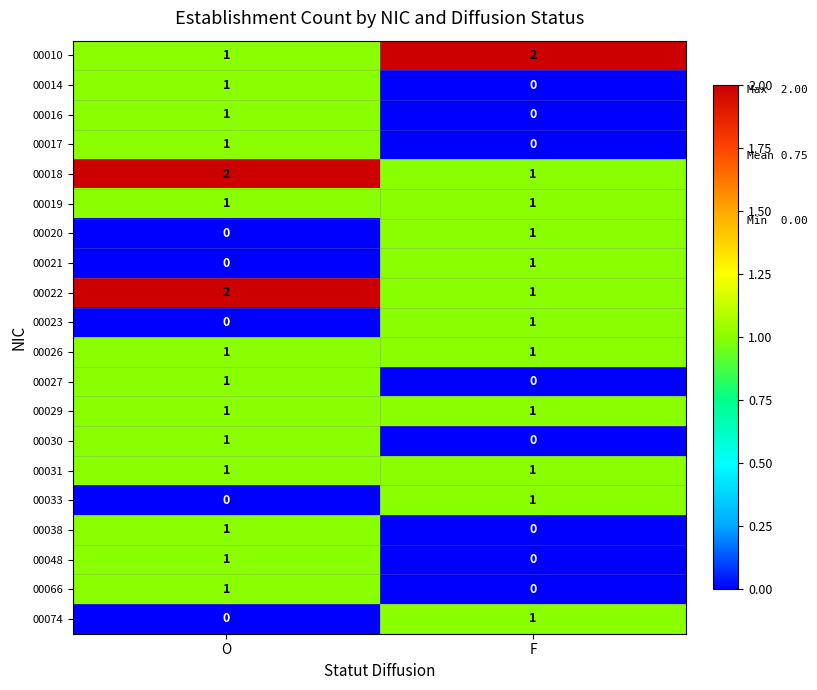

Rank the categories by 00027 value from lowest to highest.

F, O